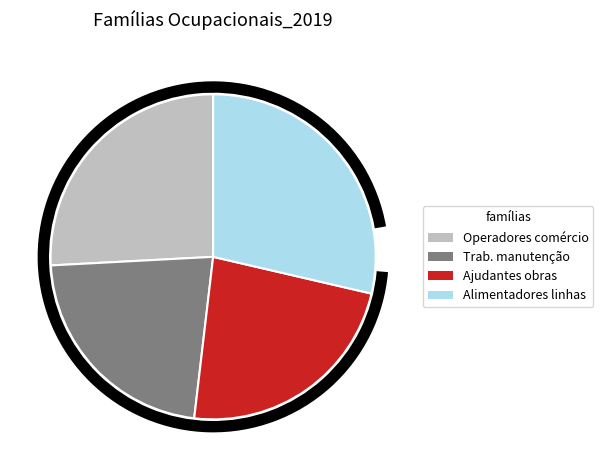

Is there any slice that represents more than half of the pie?

No